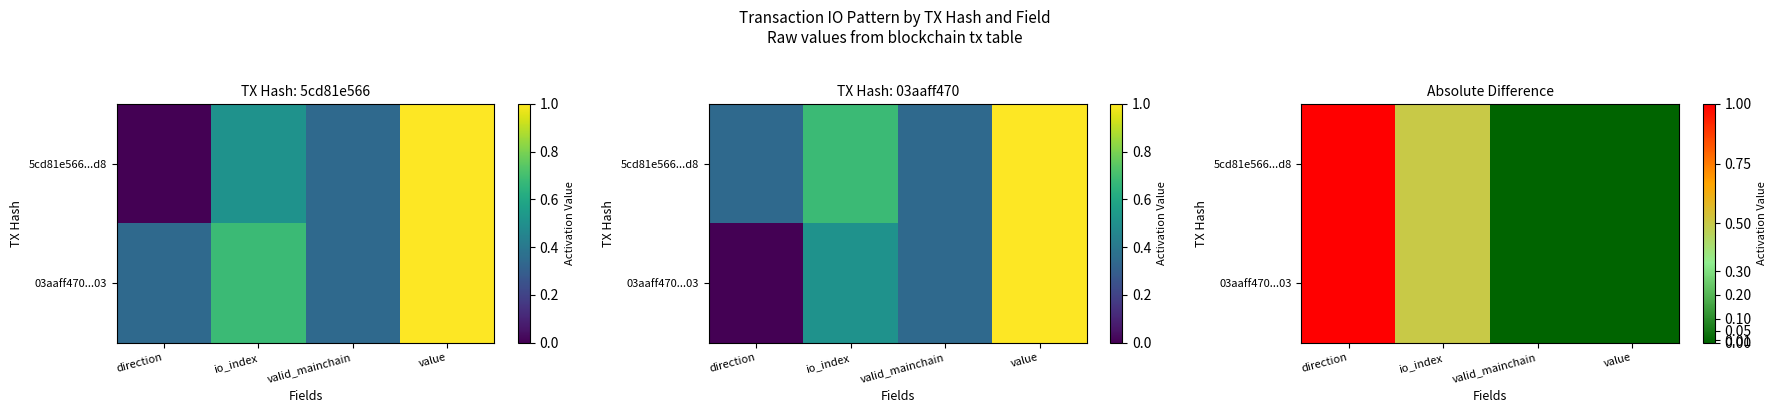

At which label does 5cd81e566...d8 reach its minimum?

valid_mainchain